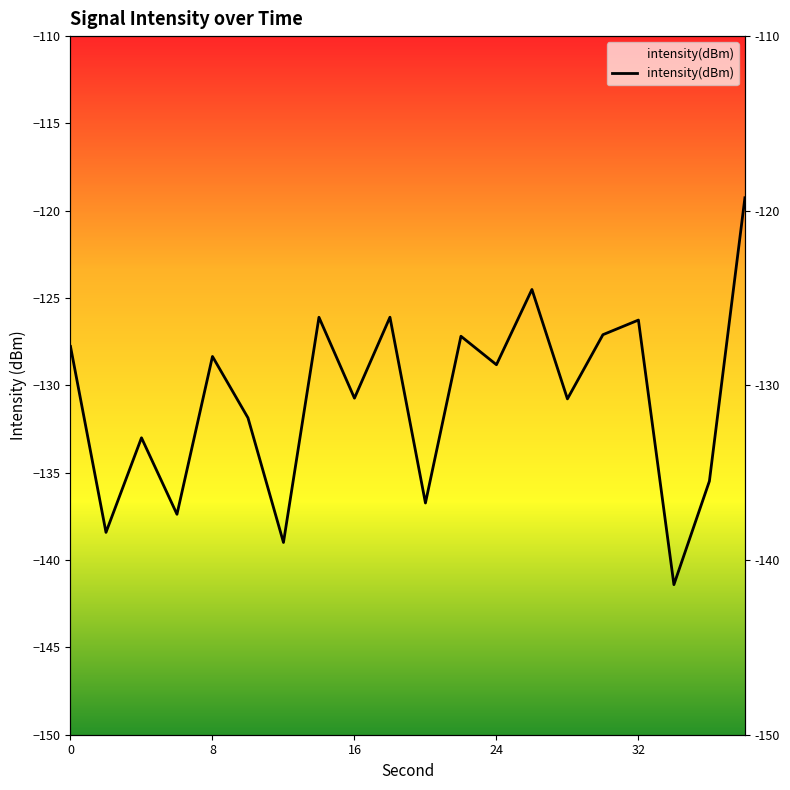

At which label is the value closest to -130?

16